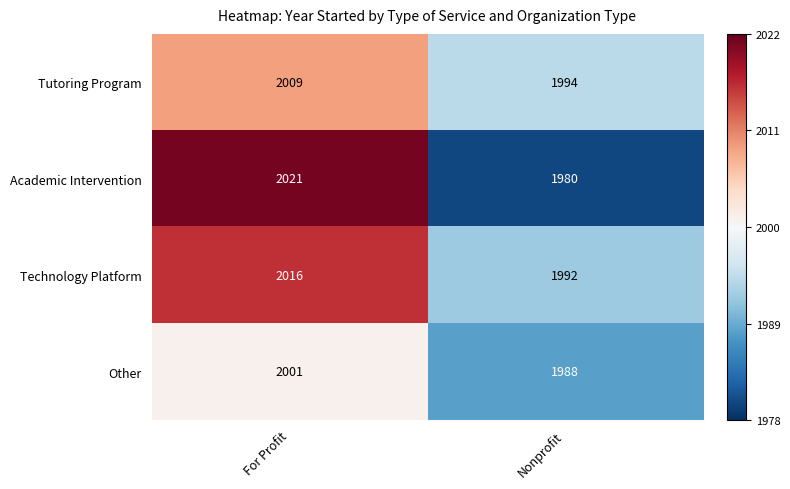

At which label is Tutoring Program closest to 2001?

Nonprofit